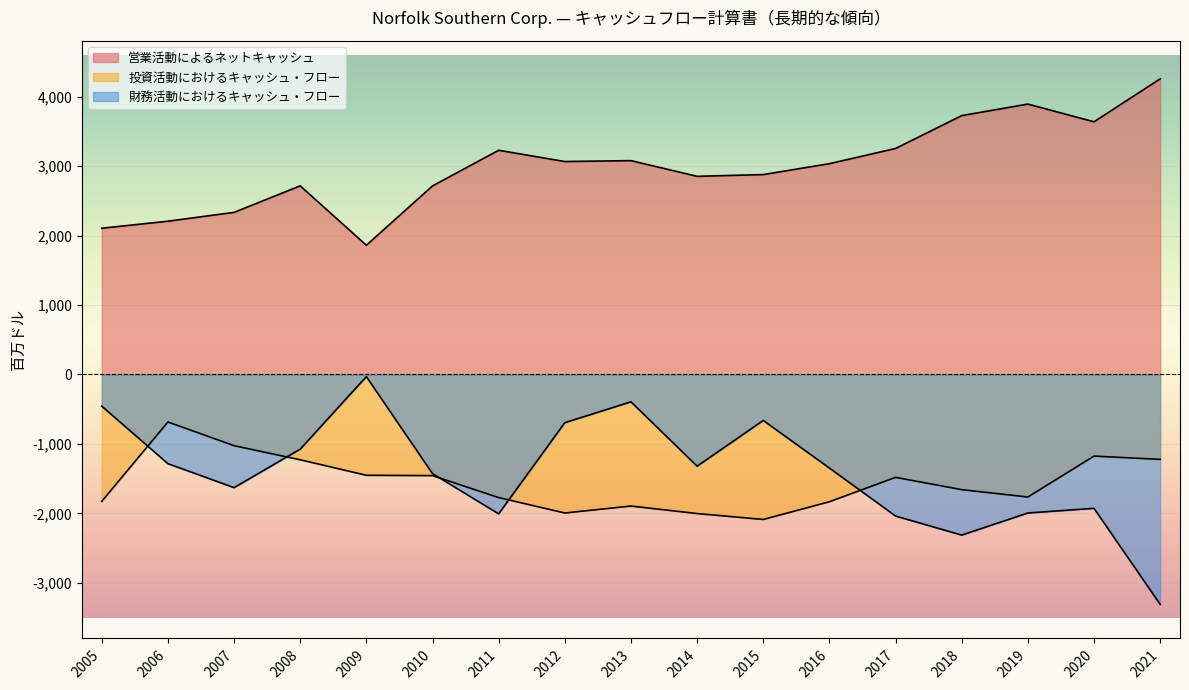

Is the value of 投資活動におけるキャッシュ・フロー at 2018 greater than the value of 営業活動によるネットキャッシュ at 2007?

No